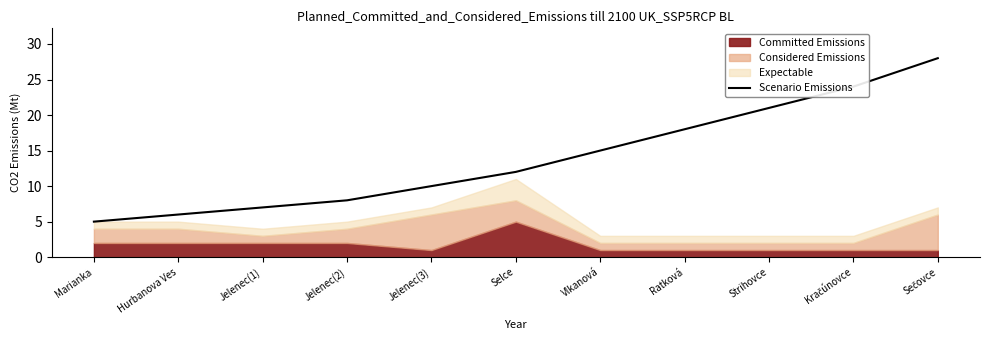

What value does the data have at Strihovce, to the nearest 10?

20